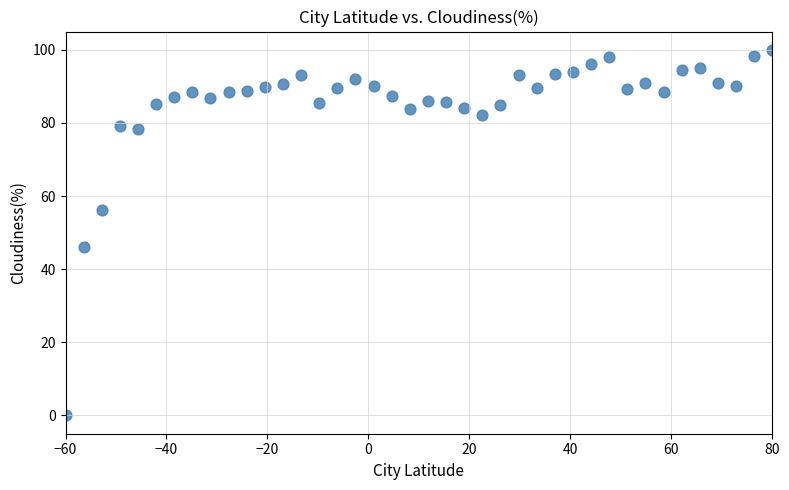

What Y value in the scatter plot is closest to 50?

46.0